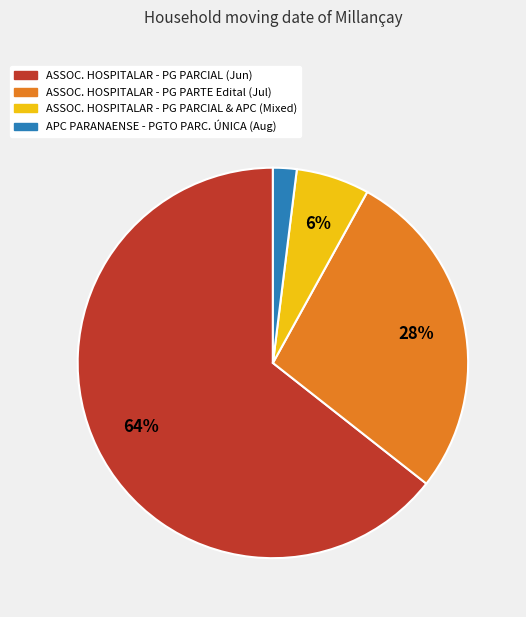

Is there any slice that represents more than half of the pie?

Yes